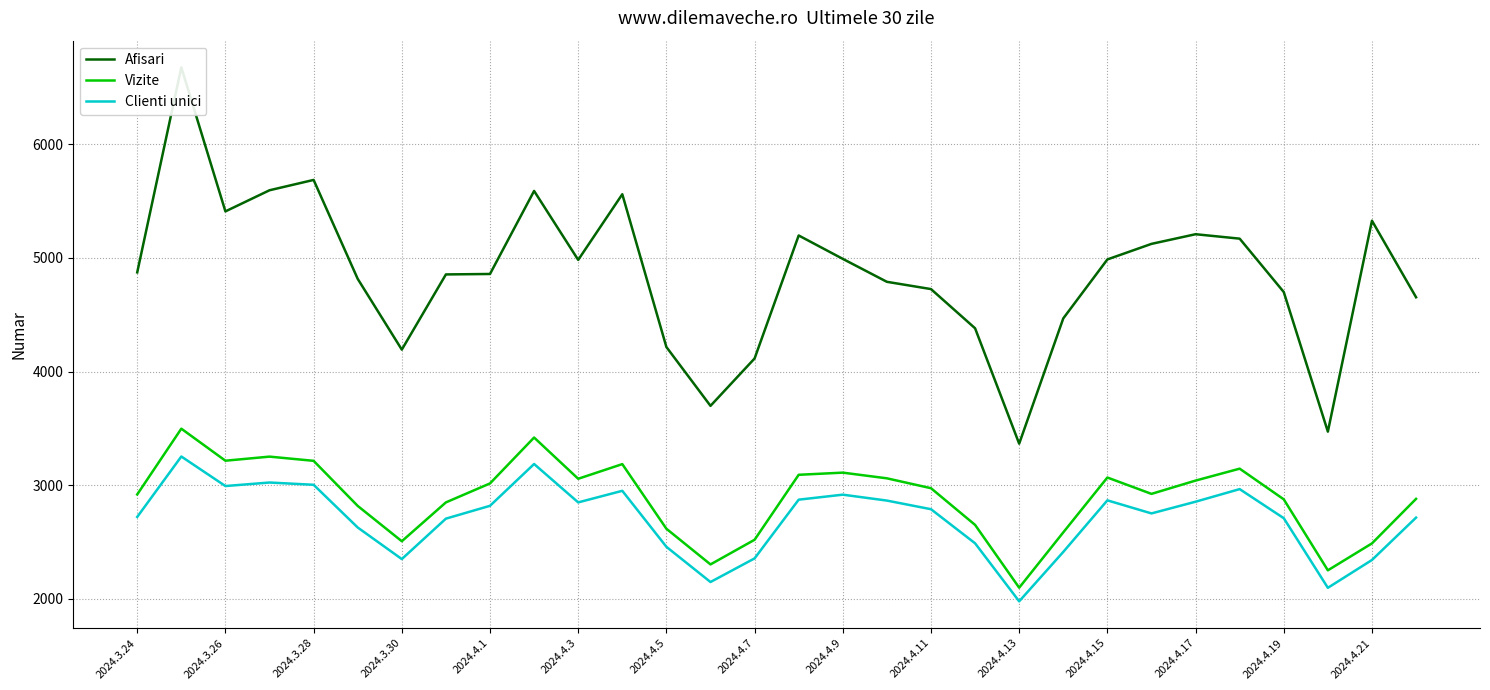

What is the lowest value of the Clienti unici series?

1977